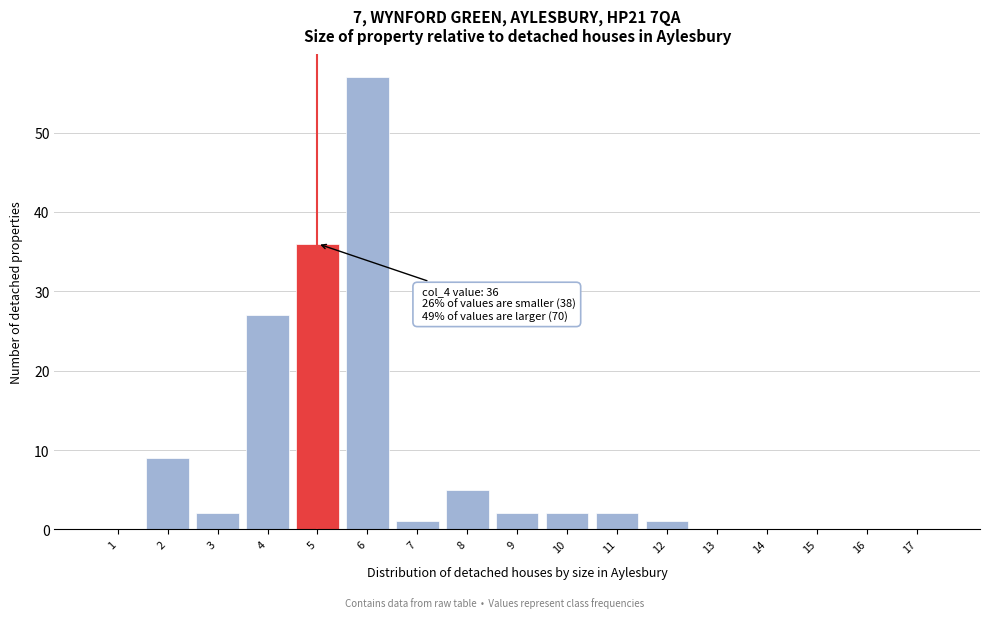

Reading left to right, transcribe all the data shown in this chart.

1=0	2=9	3=2	4=27	5=36	6=57	7=1	8=5	9=2	10=2	11=2	12=1	13=0	14=0	15=0	16=0	17=0